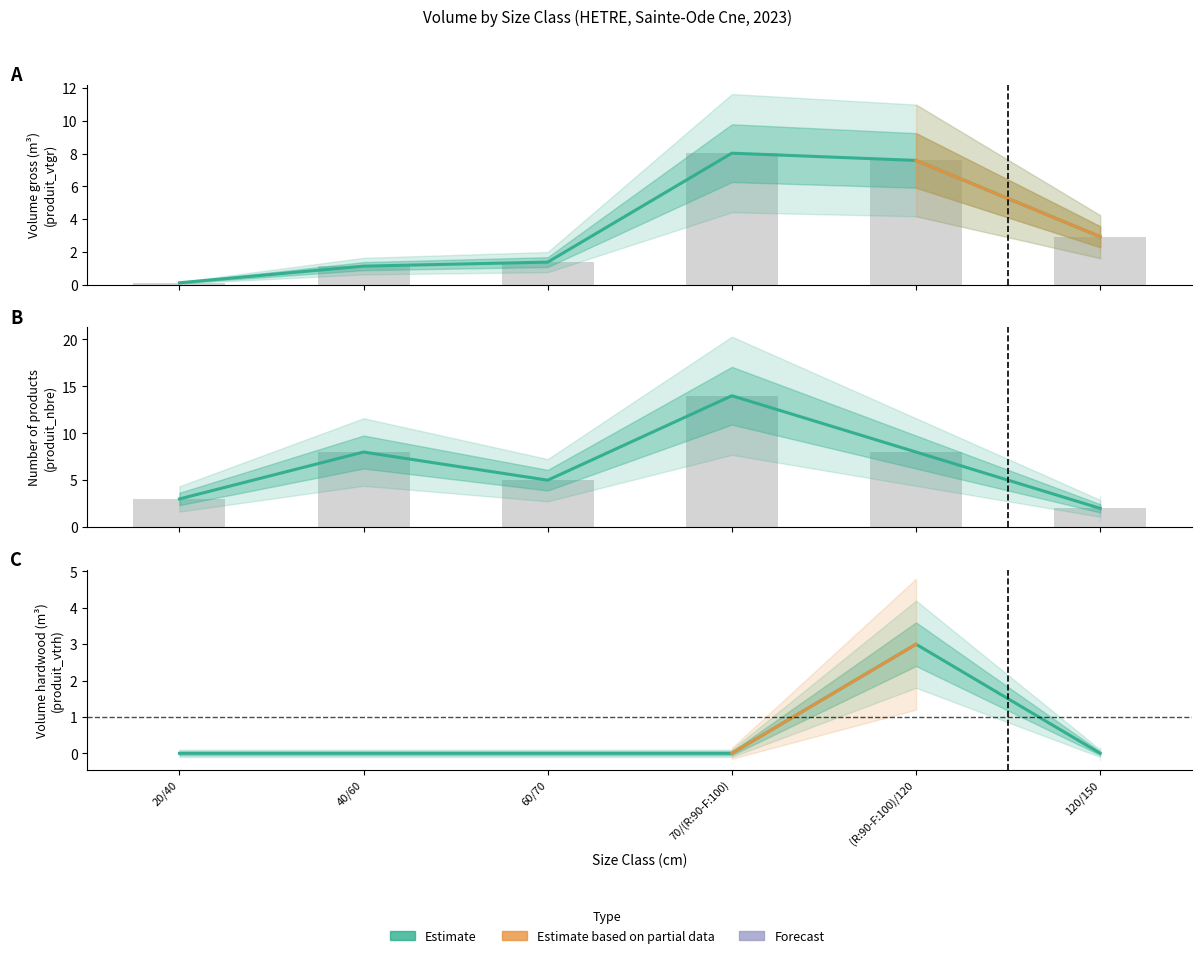

What is the value of the produit_vtgr bar at the 3rd from the left?

1.4